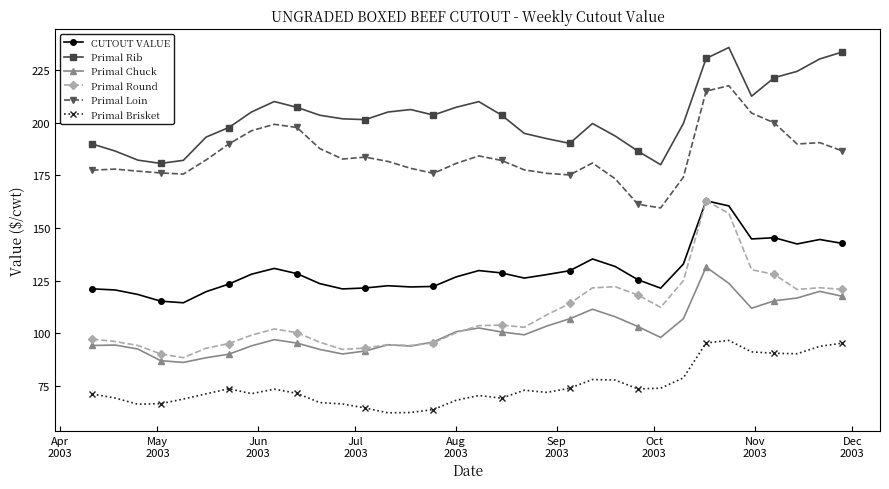

What is the difference between the maximum and minimum values in the Primal Round series?

74.5